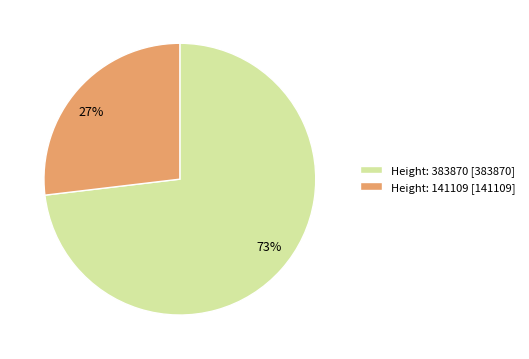

Is there any slice that represents more than half of the pie?

Yes